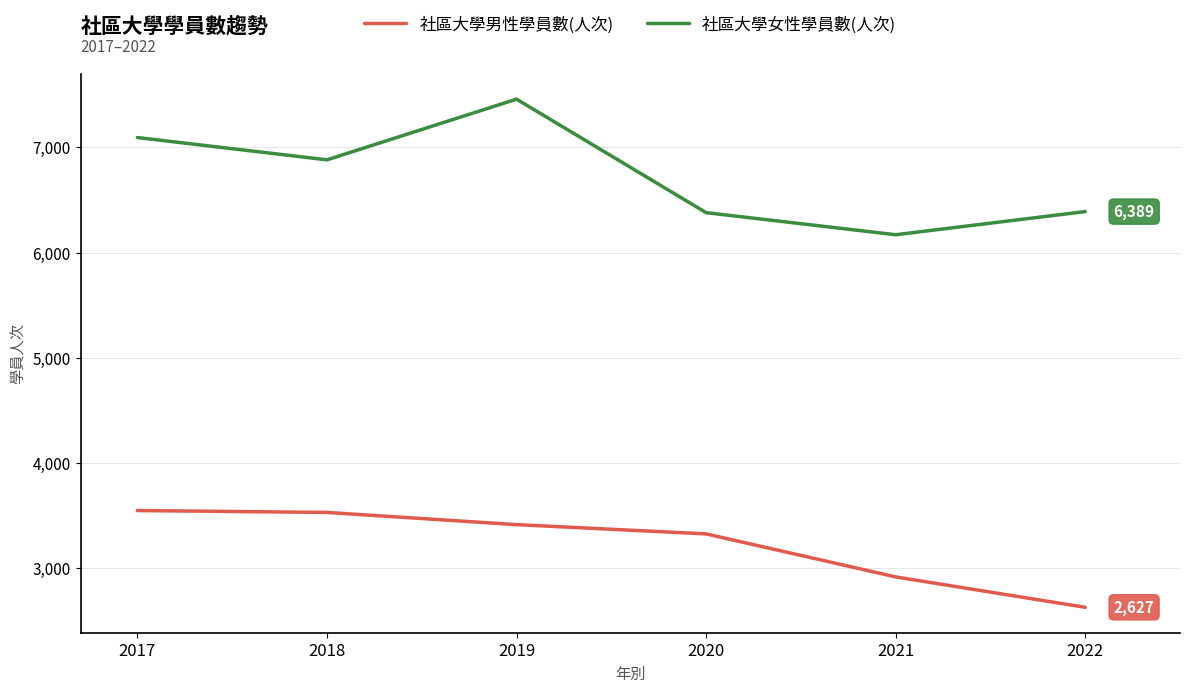

What is the difference between the maximum and minimum values in the 社區大學女性學員數(人次) series?

1289